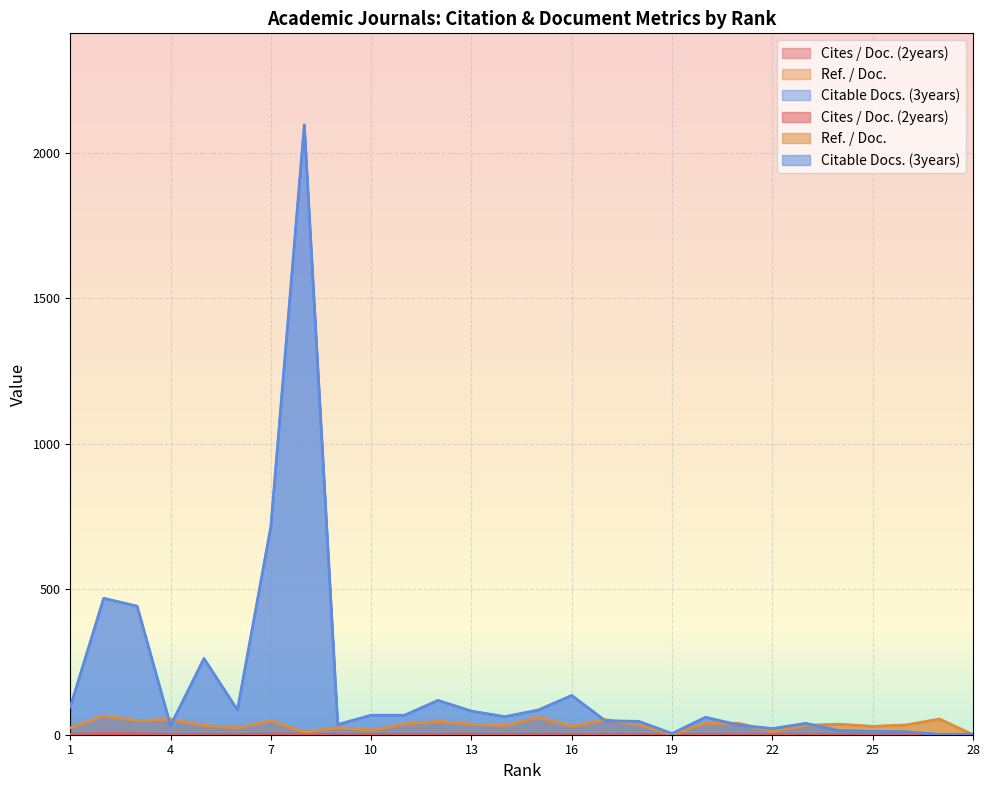

At which label does Citable Docs. (3years) reach its minimum?

27